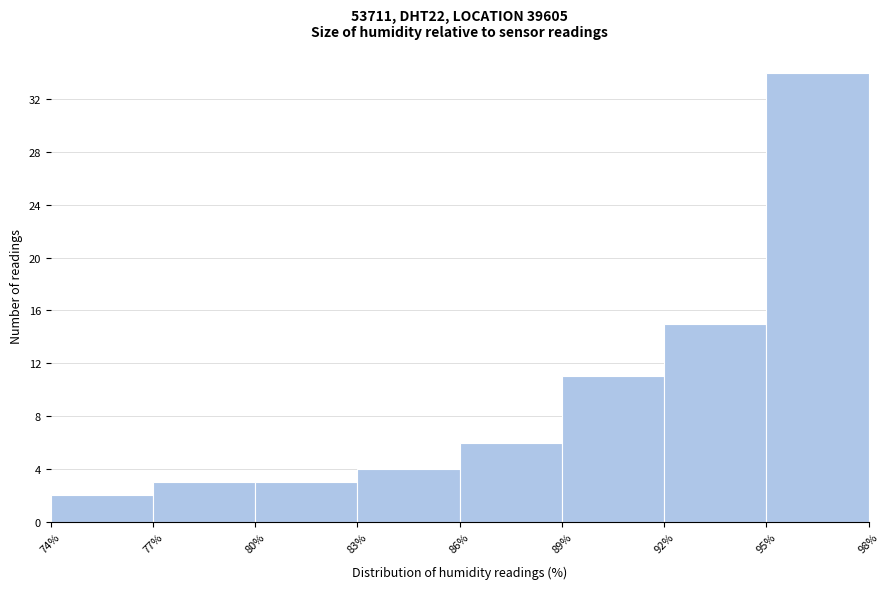

Which range on the x-axis has the tallest bar?

95% to 98%